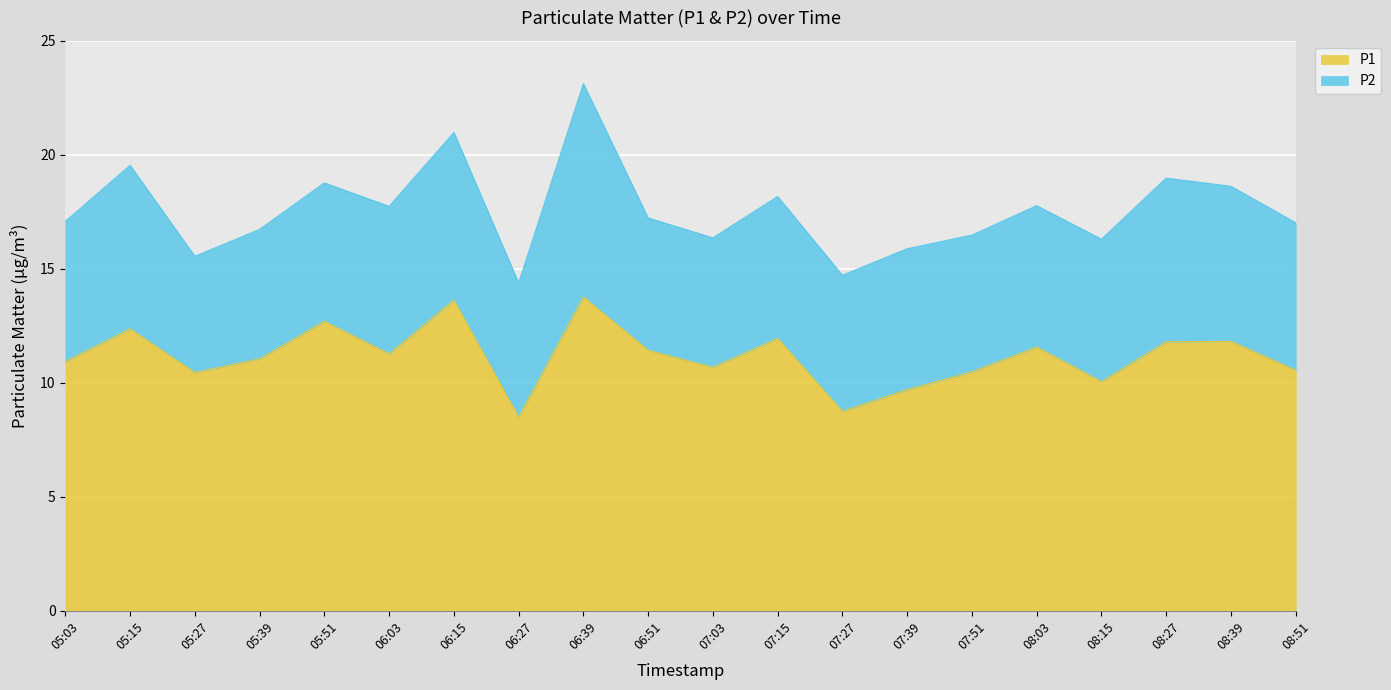

The chart shows a value of 11.4 at 06:51. True or false?

True